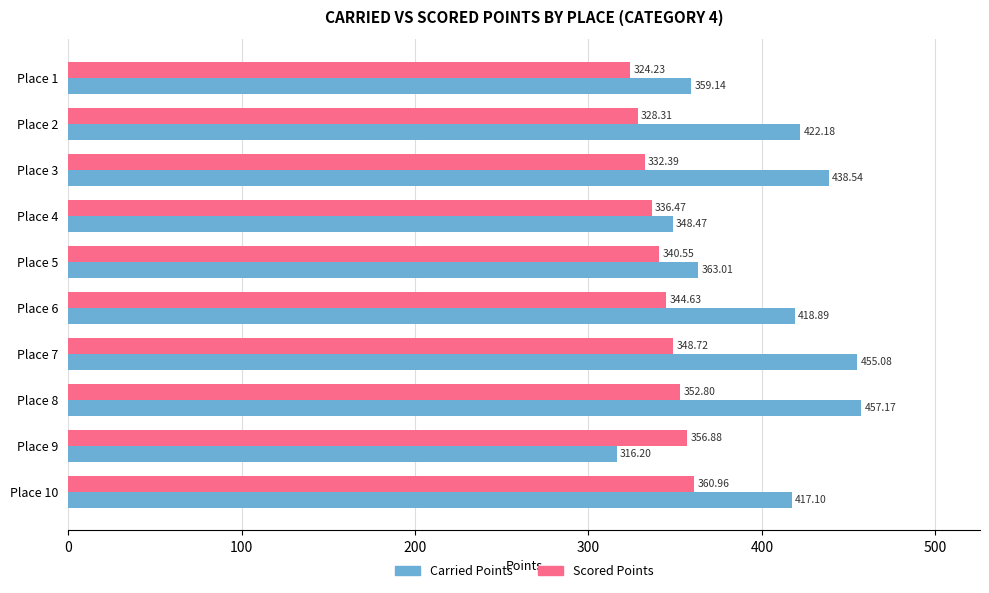

What is the difference between the maximum and minimum values in the Scored Points series?

36.7